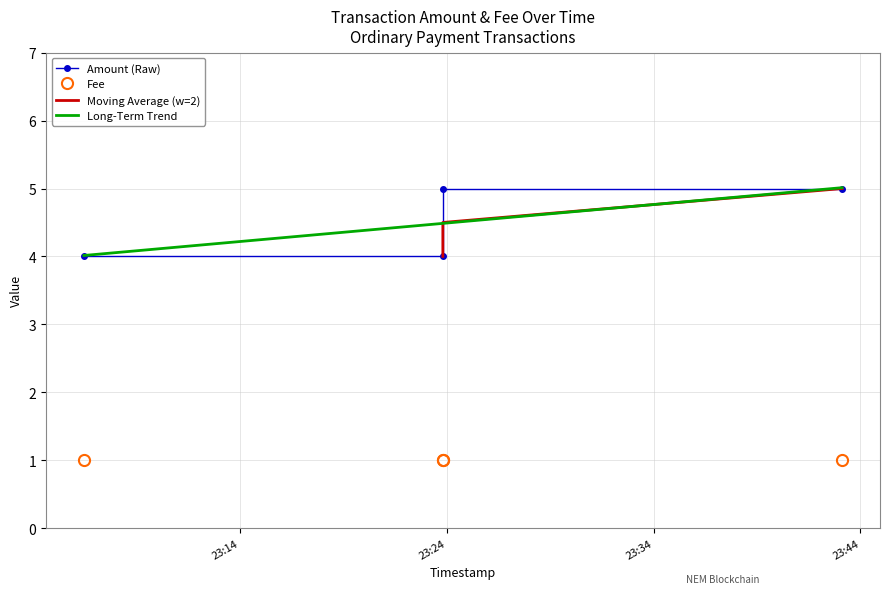

Which has a higher value, 2016-10-22 23:23:49 or 2016-10-22 23:43:07?

2016-10-22 23:43:07